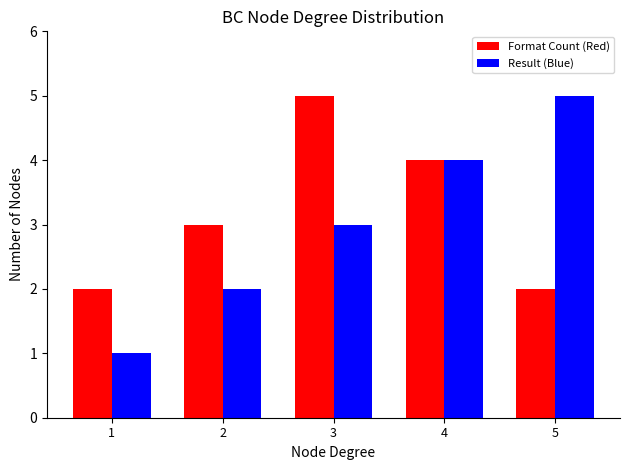

What are all the series names shown in the legend?

Format Count (Red), Result (Blue)